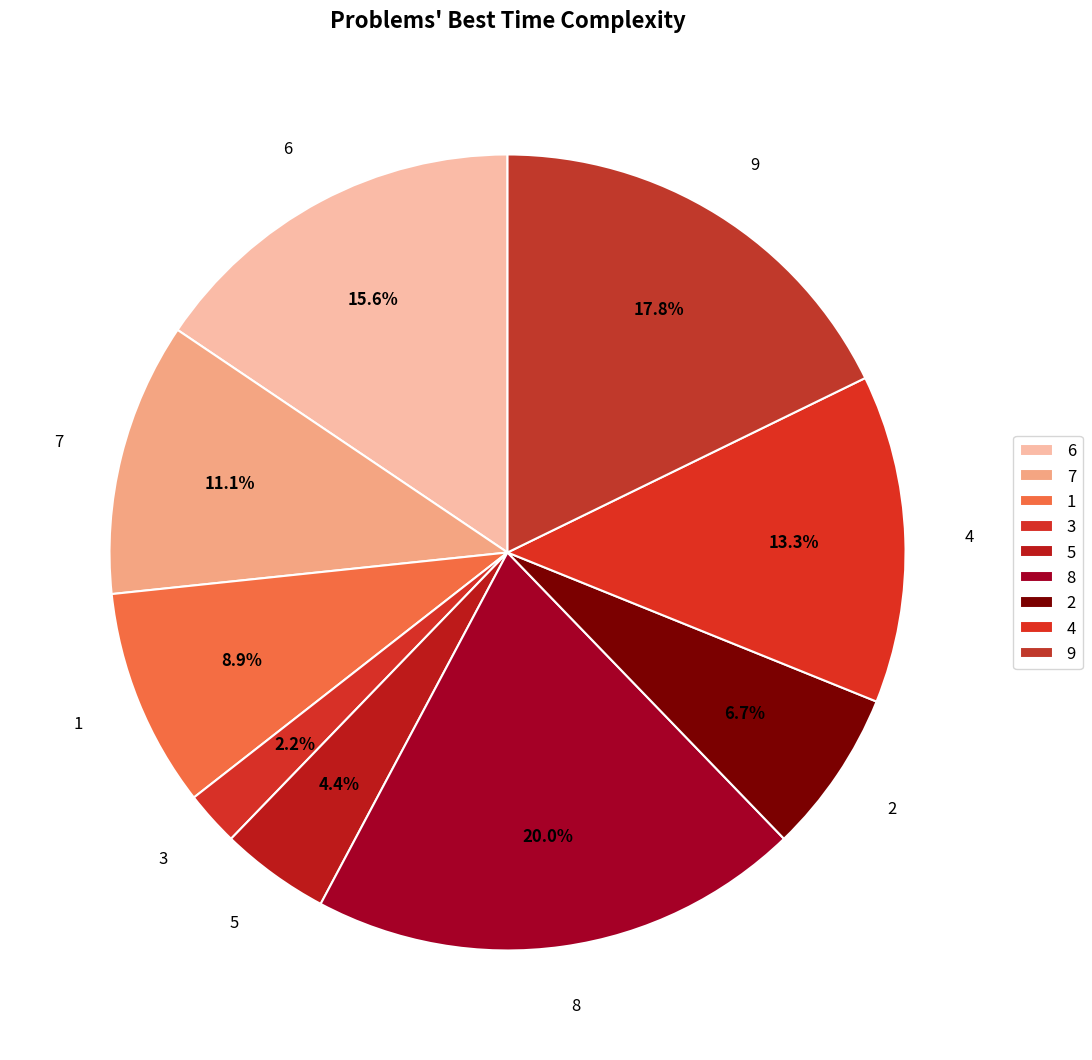

Count the number of slices in the pie.

9